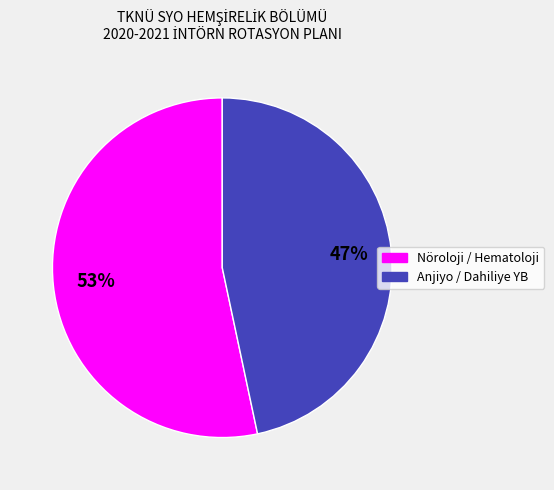

To the nearest percent, what is the average slice percentage?

50%